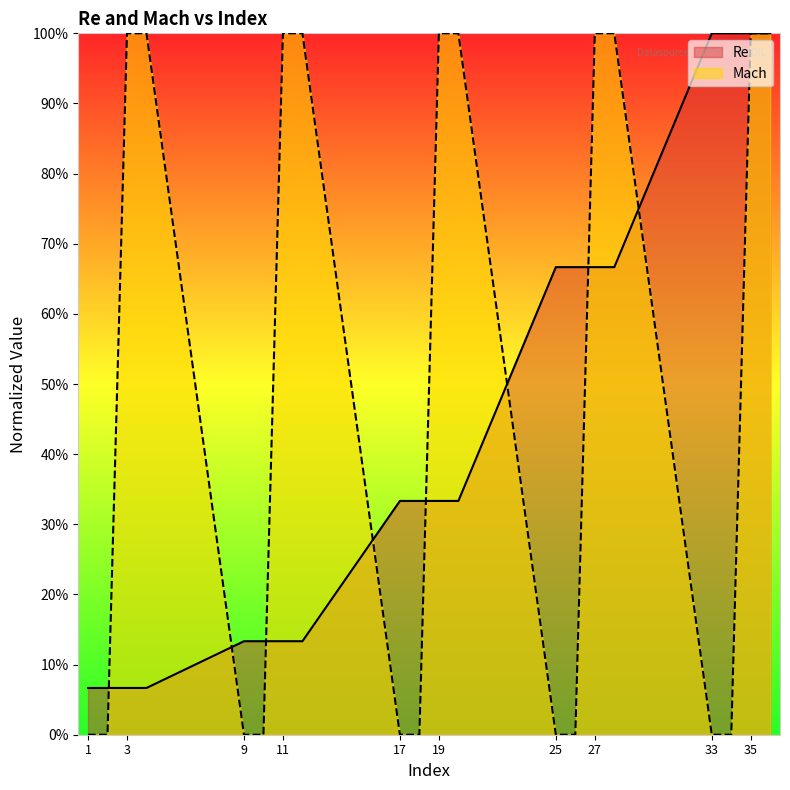

Which series has the largest total across all categories?

Mach